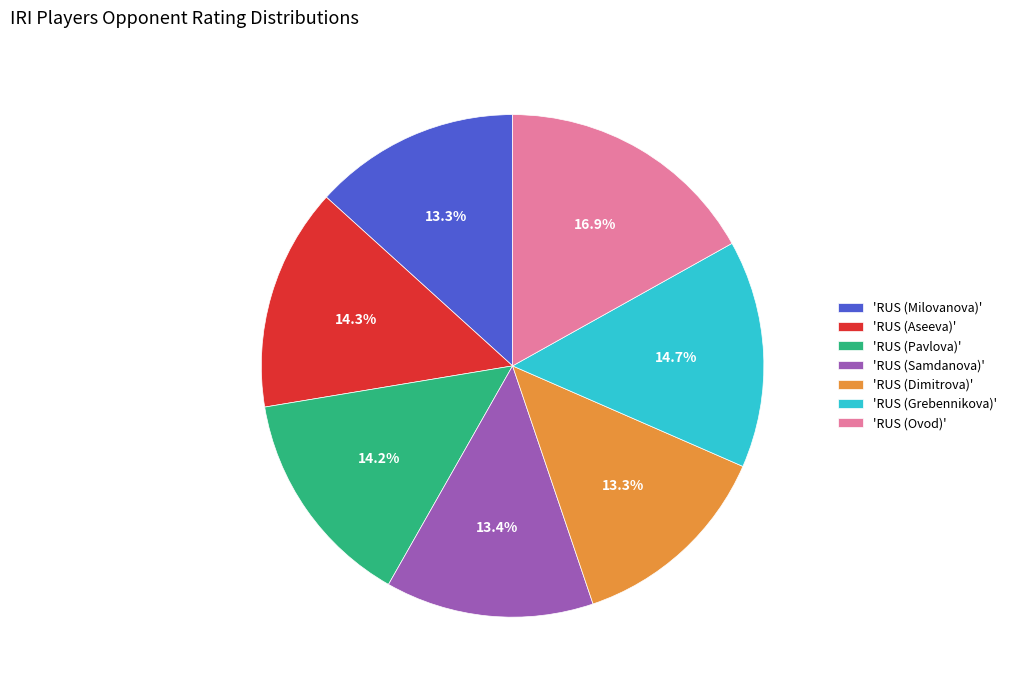

Is there any slice that represents more than half of the pie?

No